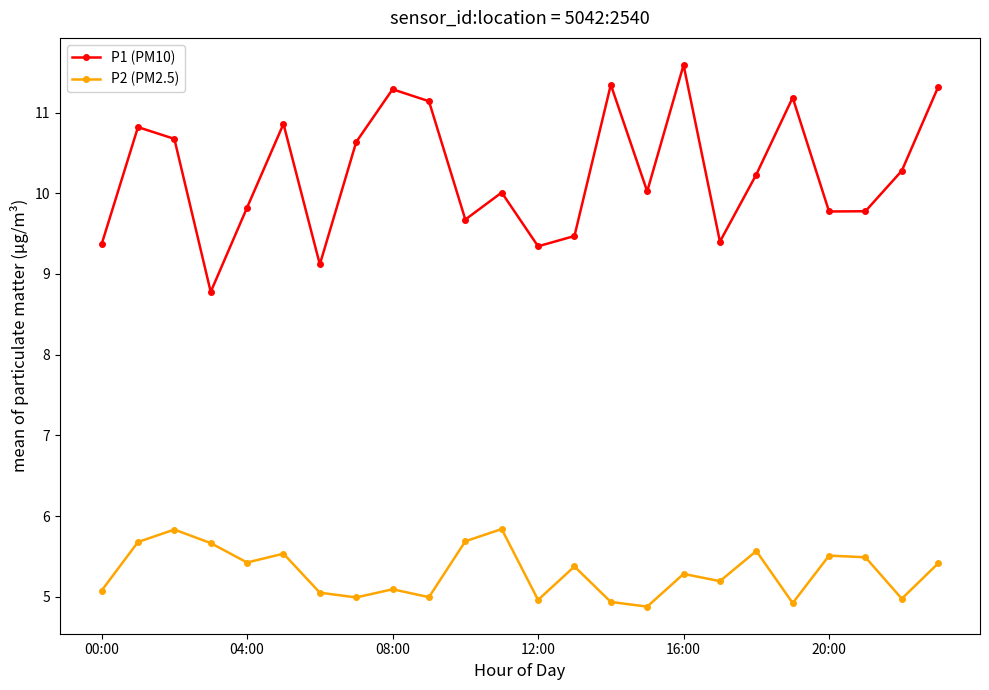

What are all the series names shown in the legend?

P1 (PM10), P2 (PM2.5)